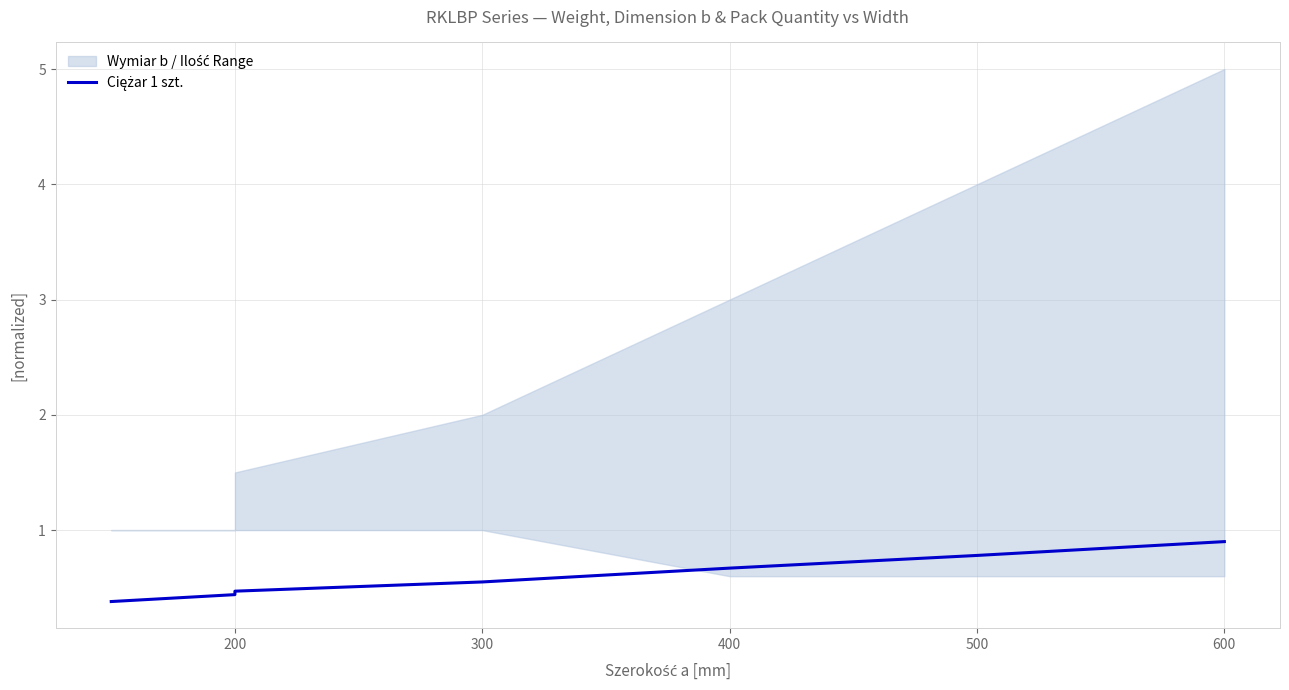

What is the change in value from 100 to 600?

+0.4